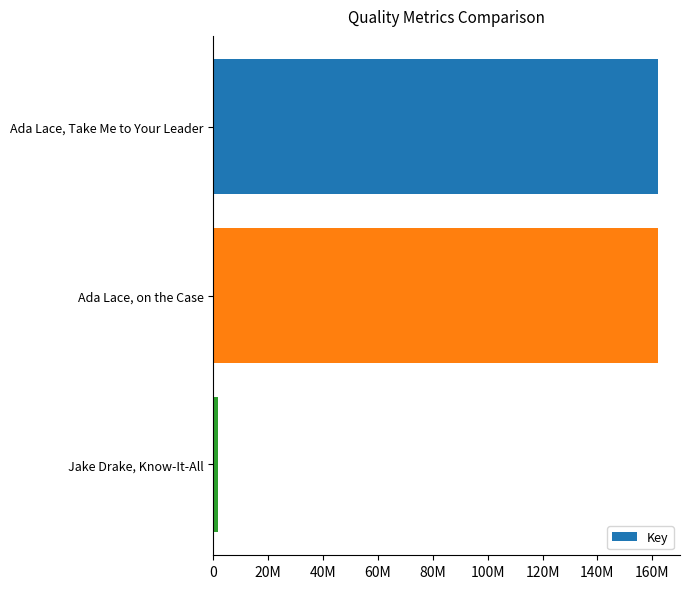

Does the chart contain any negative values?

No